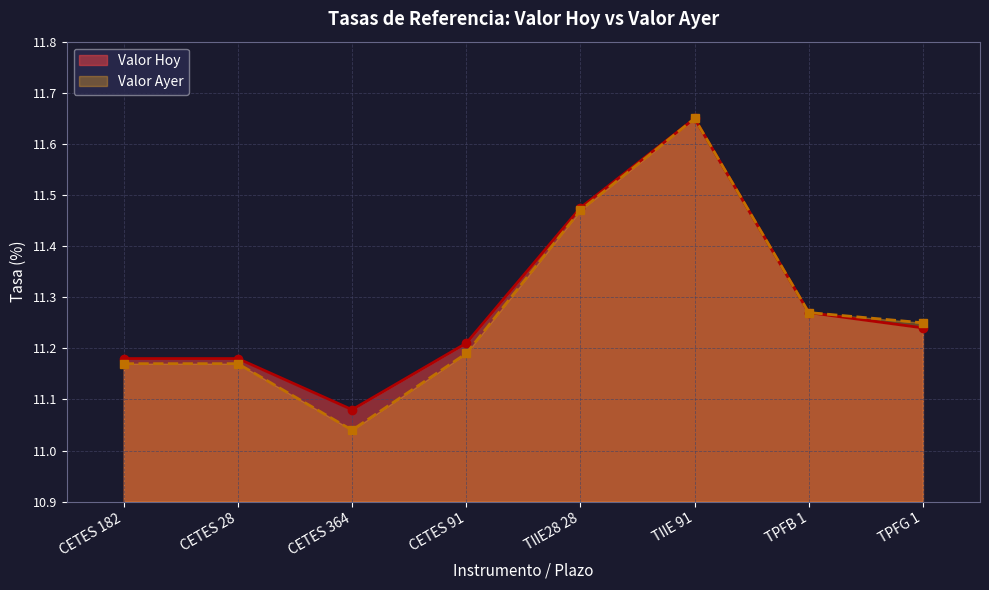

What is the total value across all series at CETES 91?

22.4